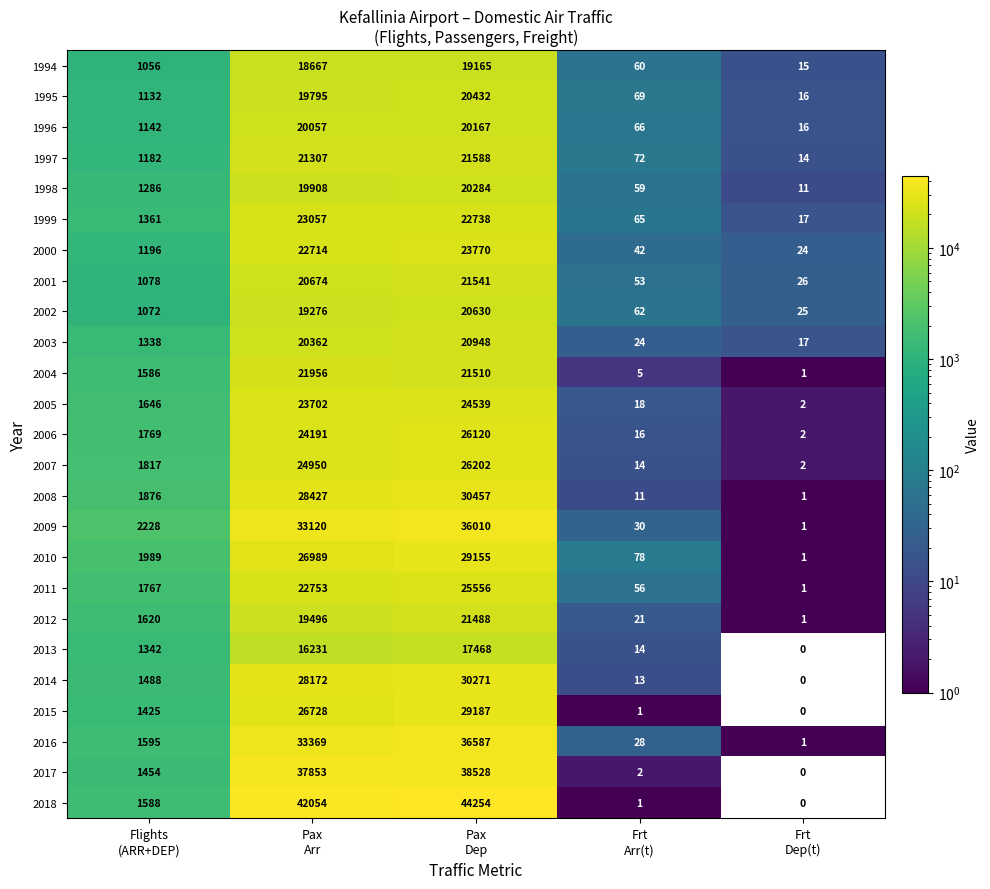

What is the sum of all 1996 values?

41448